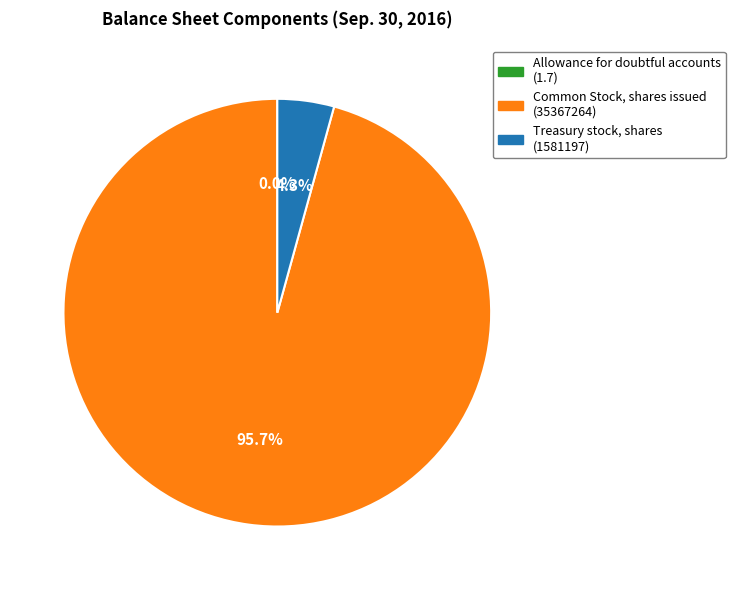

To the nearest percent, what is the difference between the largest and smallest slice percentages?

96%